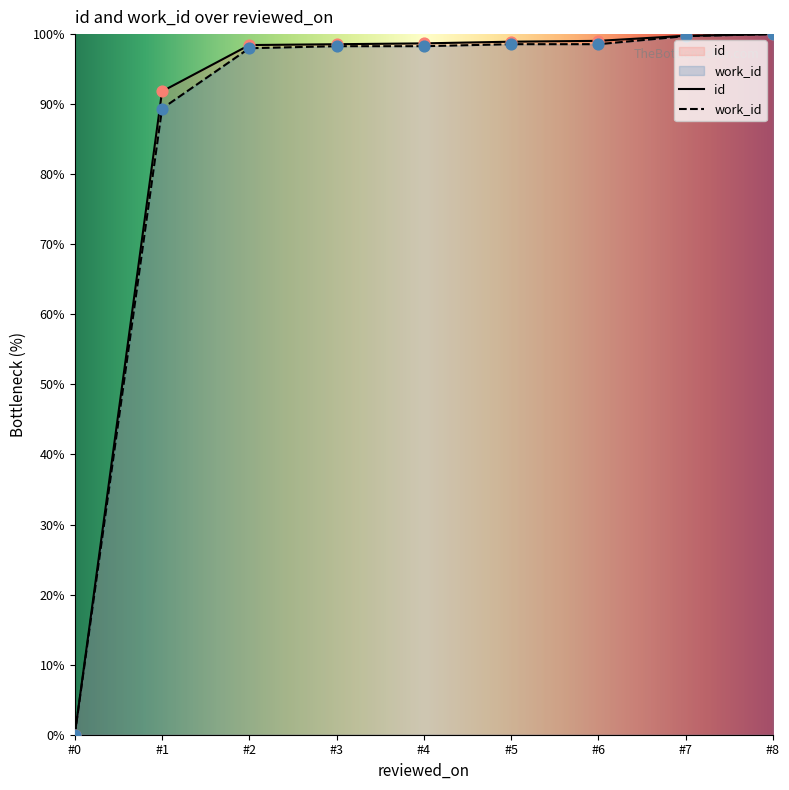

What is the total value across all series at ?

196.4